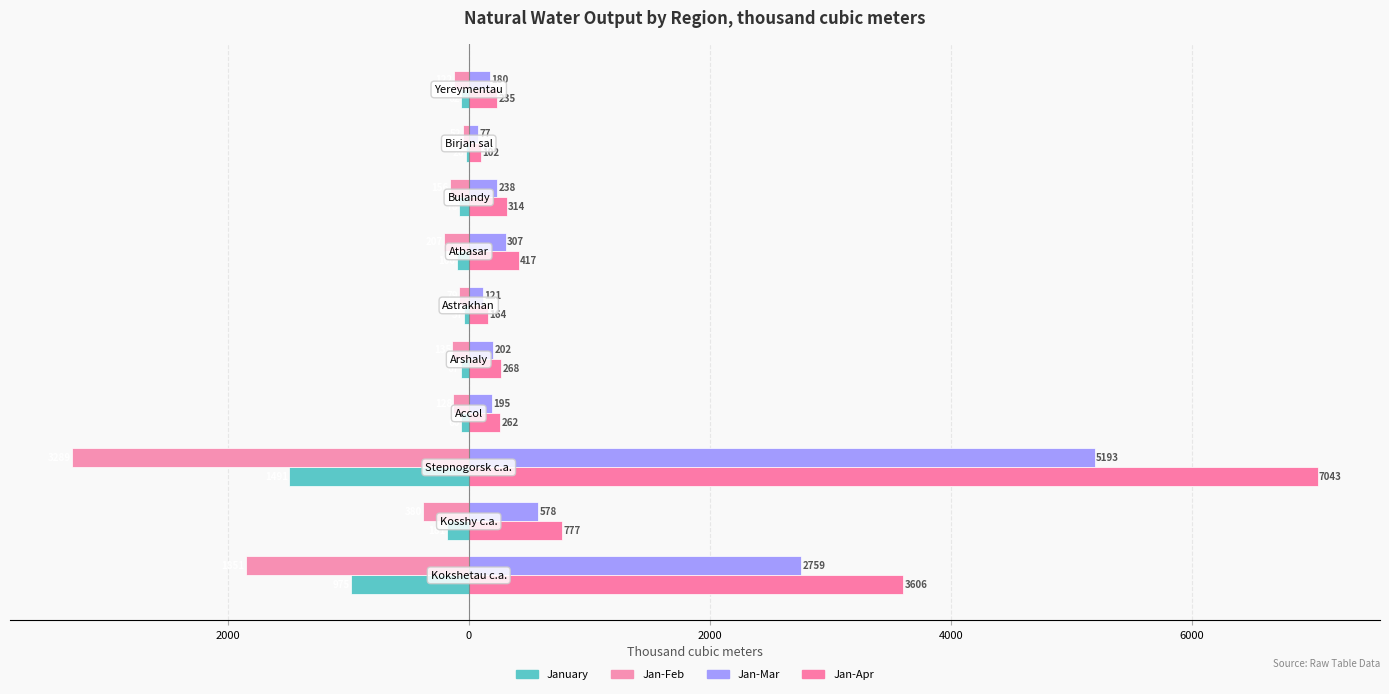

List the series in order of their overall mean, lowest first.

Jan-Feb, January, Jan-Mar, Jan-Apr